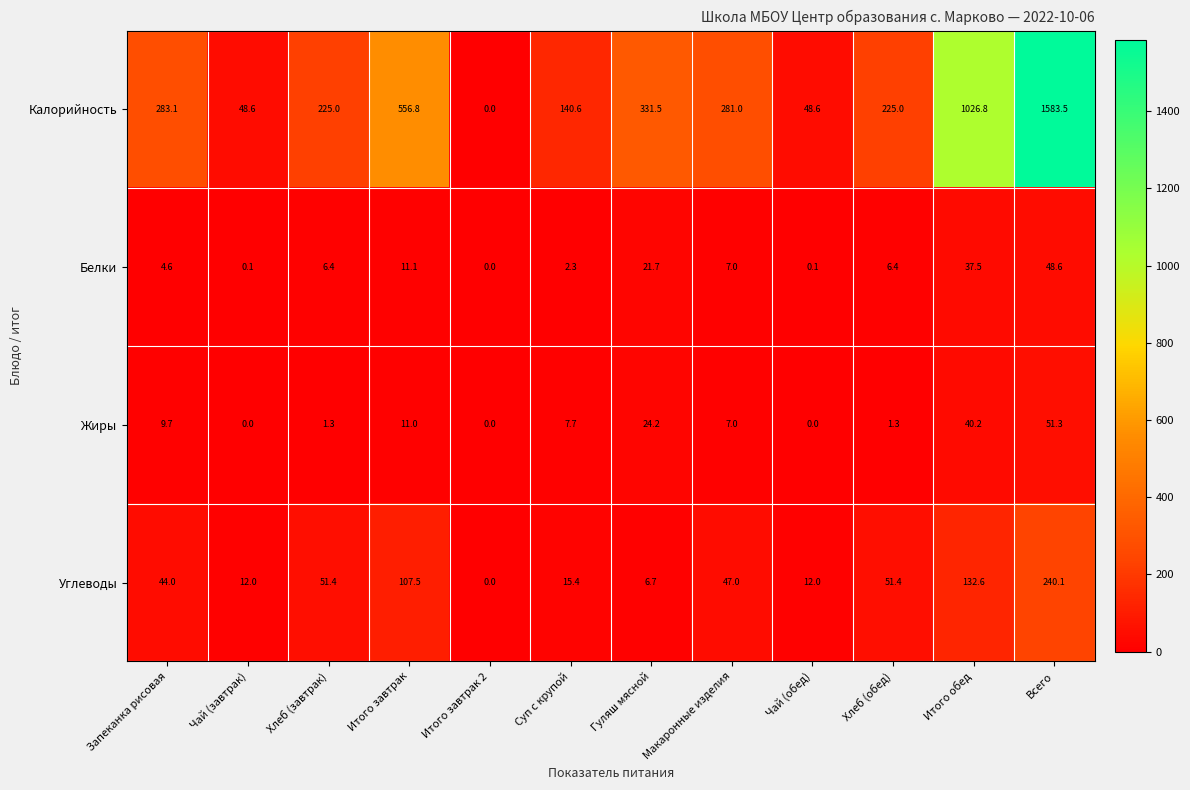

At which category does the chart reach its peak across all series?

Всего